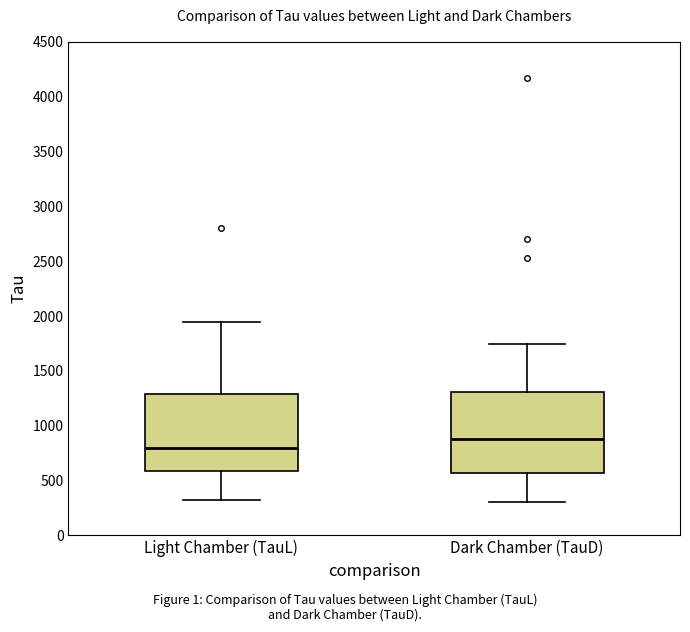

Reading left to right, transcribe this box plot: for each box, give where its median line is, the range the box spans, and where its two whiskers end, as read against the y-axis. The values are not printed on the chart, so give them approximately, as read against the axis.

Light Chamber (TauL): median 800, box 600 to 1300, whiskers 300 to 1950
Dark Chamber (TauD): median 900, box 550 to 1300, whiskers 300 to 1750